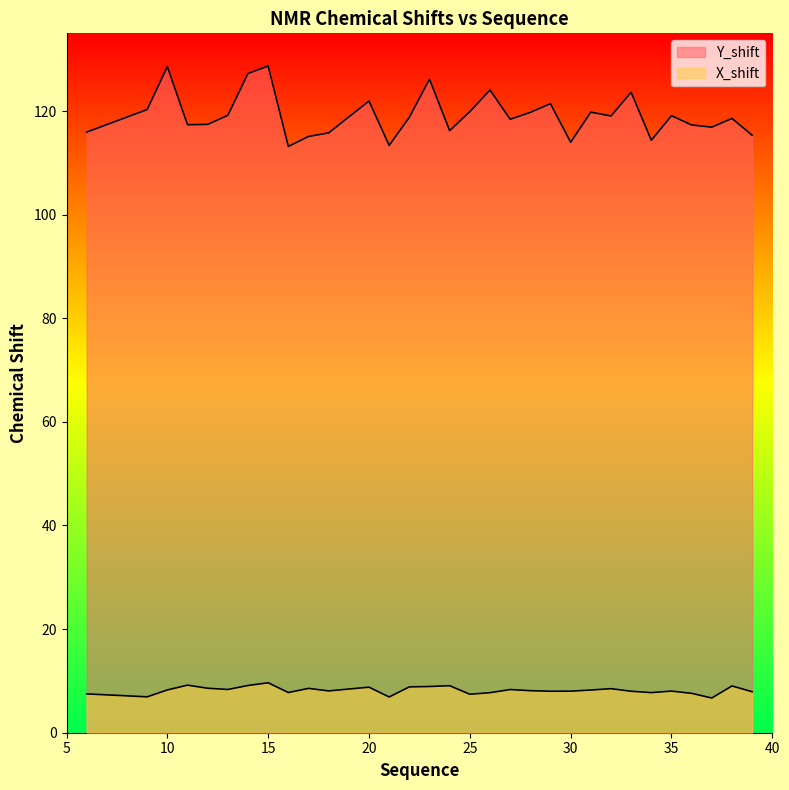

The Y_shift series shows 60.9 at 21. True or false?

False